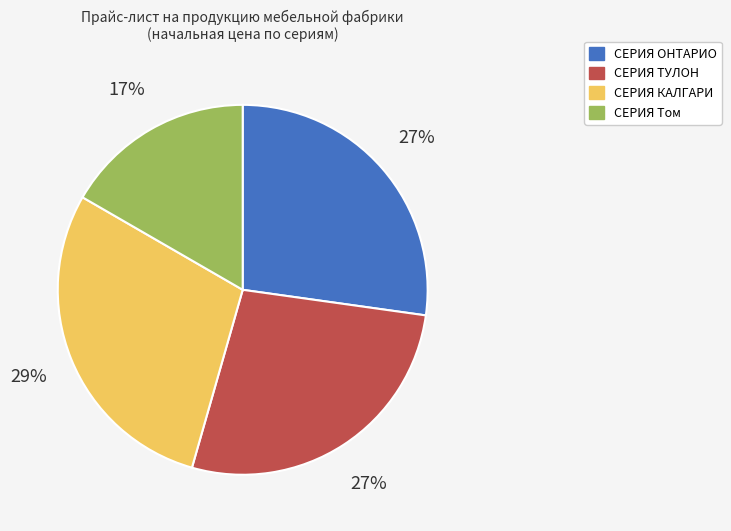

Which category has the biggest portion of the pie?

СЕРИЯ КАЛГАРИ